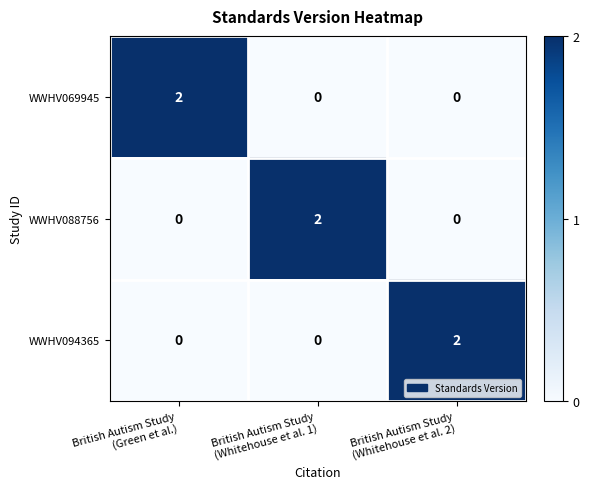

At how many categories does at least one series exceed 1?

3